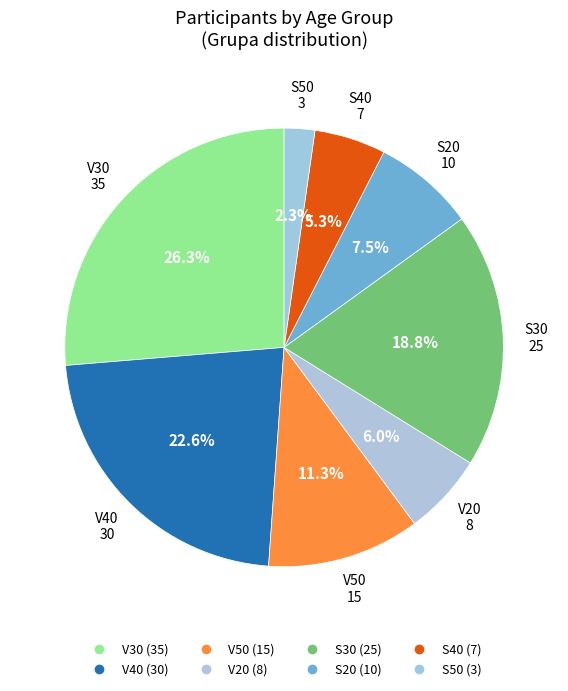

Rank the categories by value from lowest to highest.

S50, S40, V20, S20, V50, S30, V40, V30